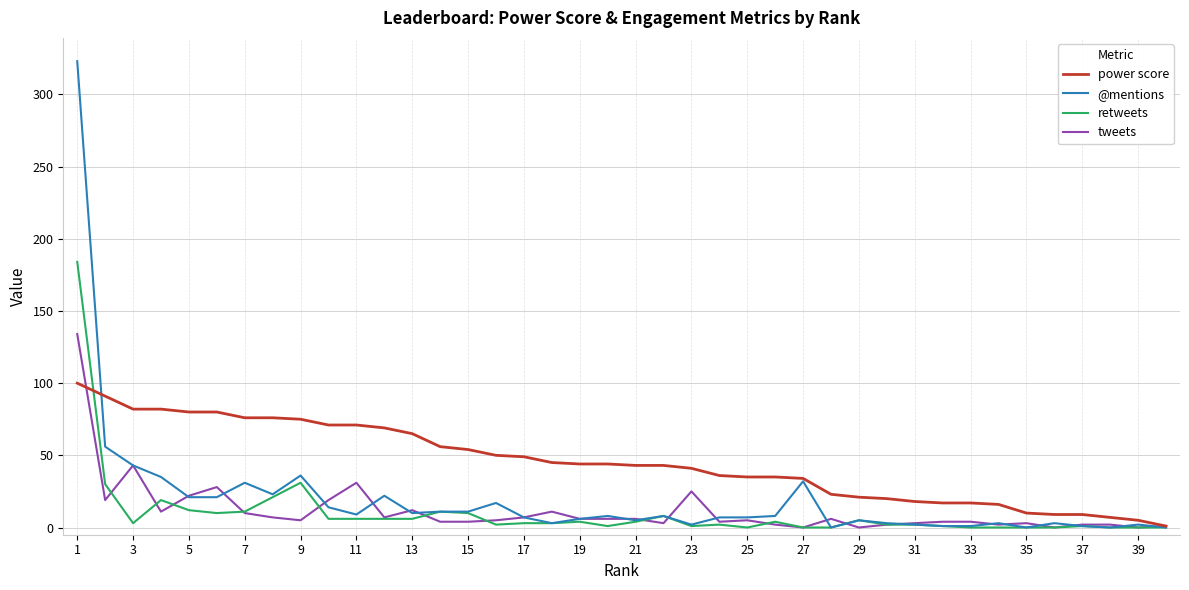

Which series has the largest total across all categories?

power score